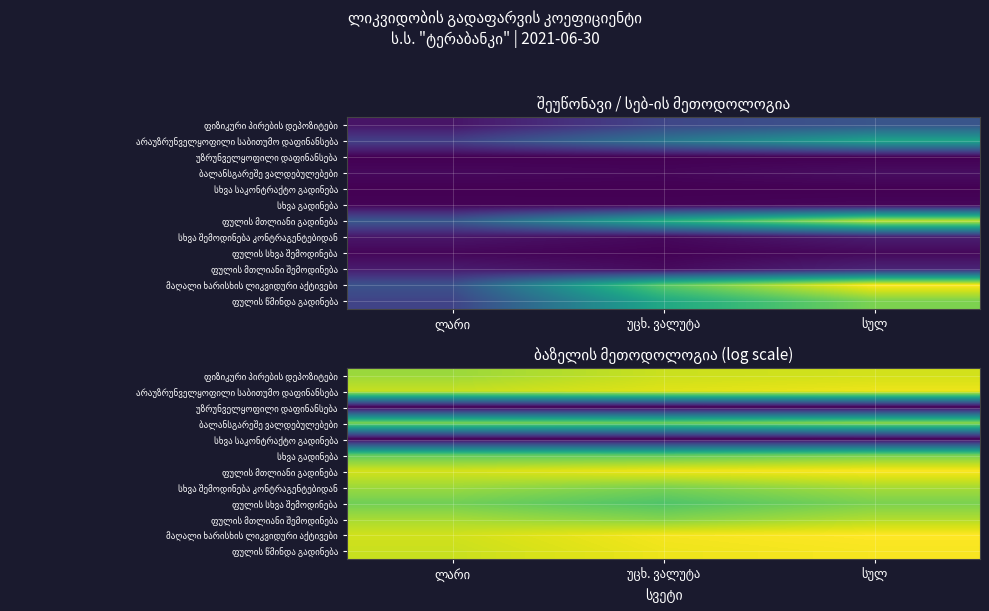

What is the total value across all series at ლარი?

168.1